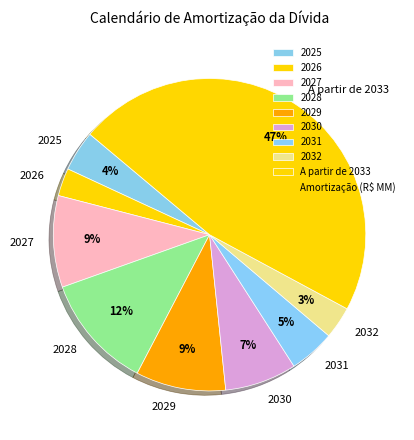

To the nearest percent, what is the average slice percentage?

11%